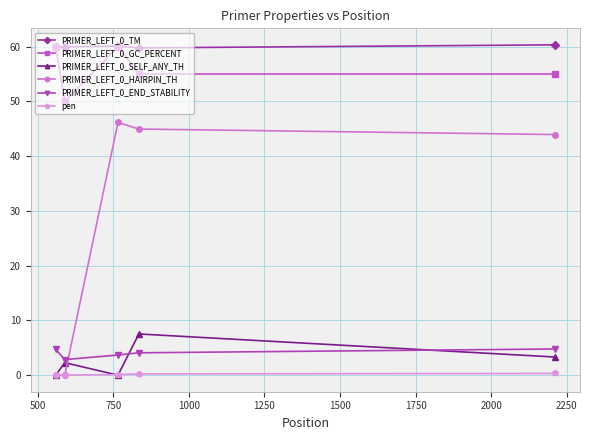

Does the chart have visible grid lines?

Yes